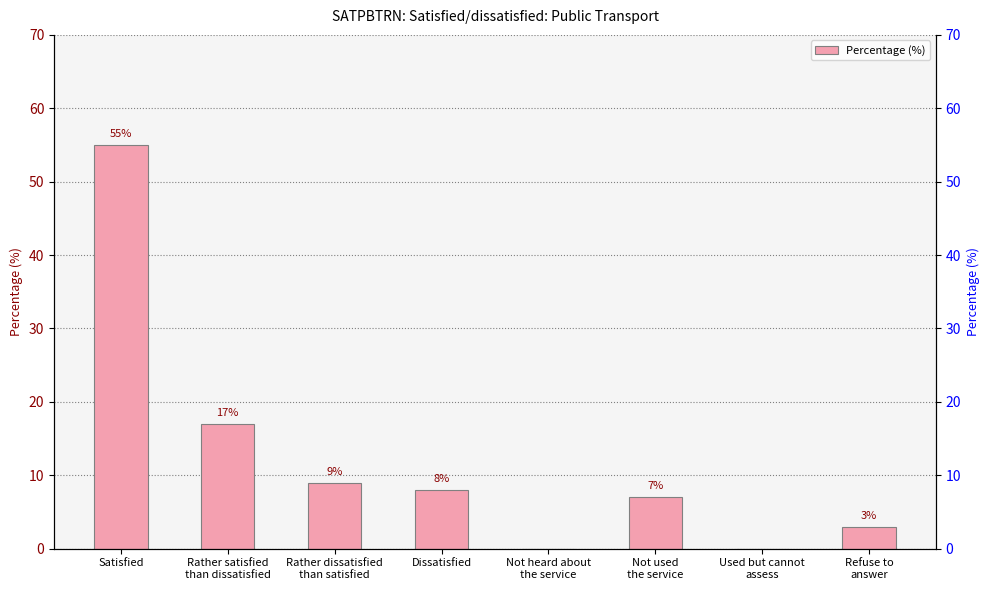

Rank the categories by value from highest to lowest.

Satisfied, Rather satisfied
than dissatisfied, Rather dissatisfied
than satisfied, Dissatisfied, Not used
the service, Refuse to
answer, Not heard about
the service, Used but cannot
assess